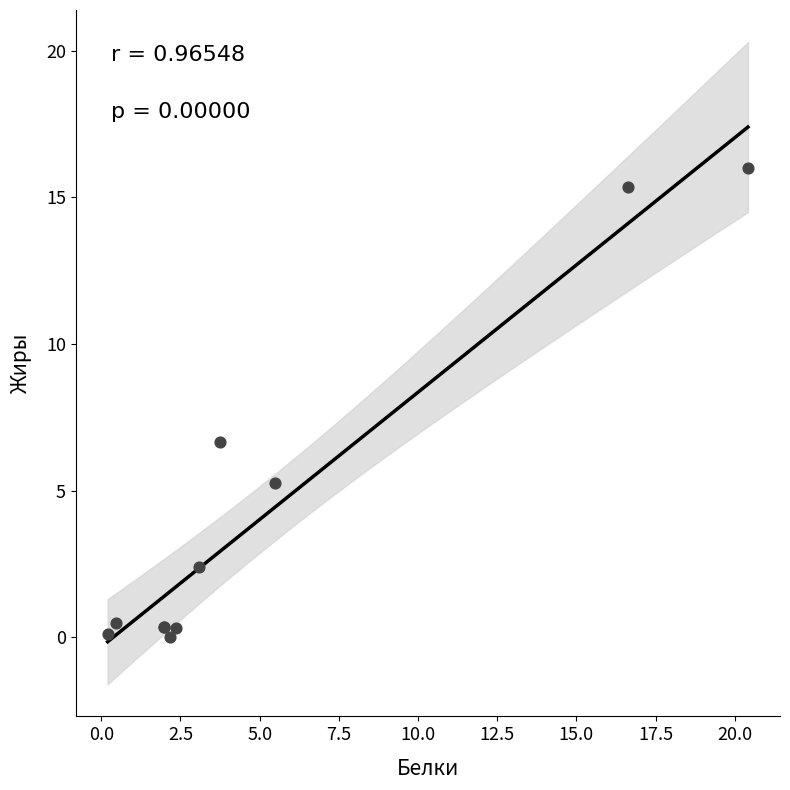

What Y value in the scatter plot is closest to 8?

6.7